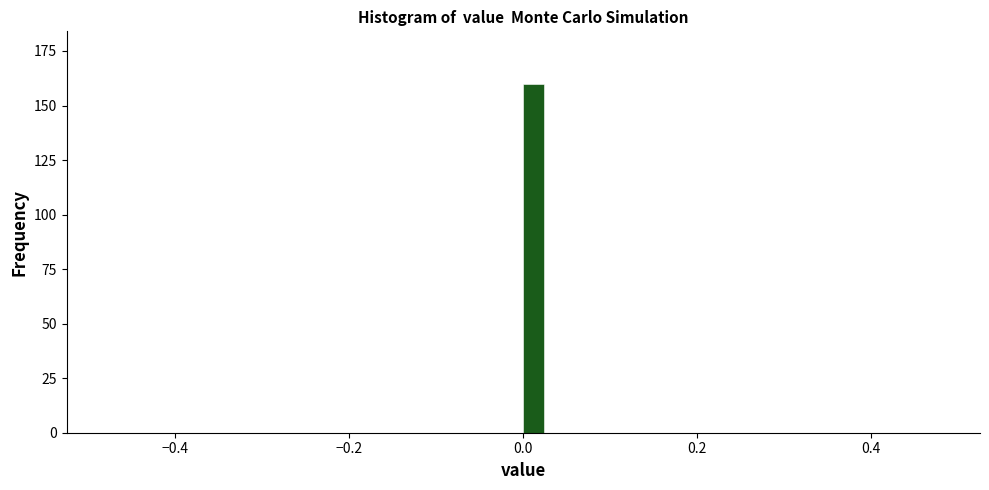

Read against the x-axis, roughly where is the centre of the tallest bar?

0.02